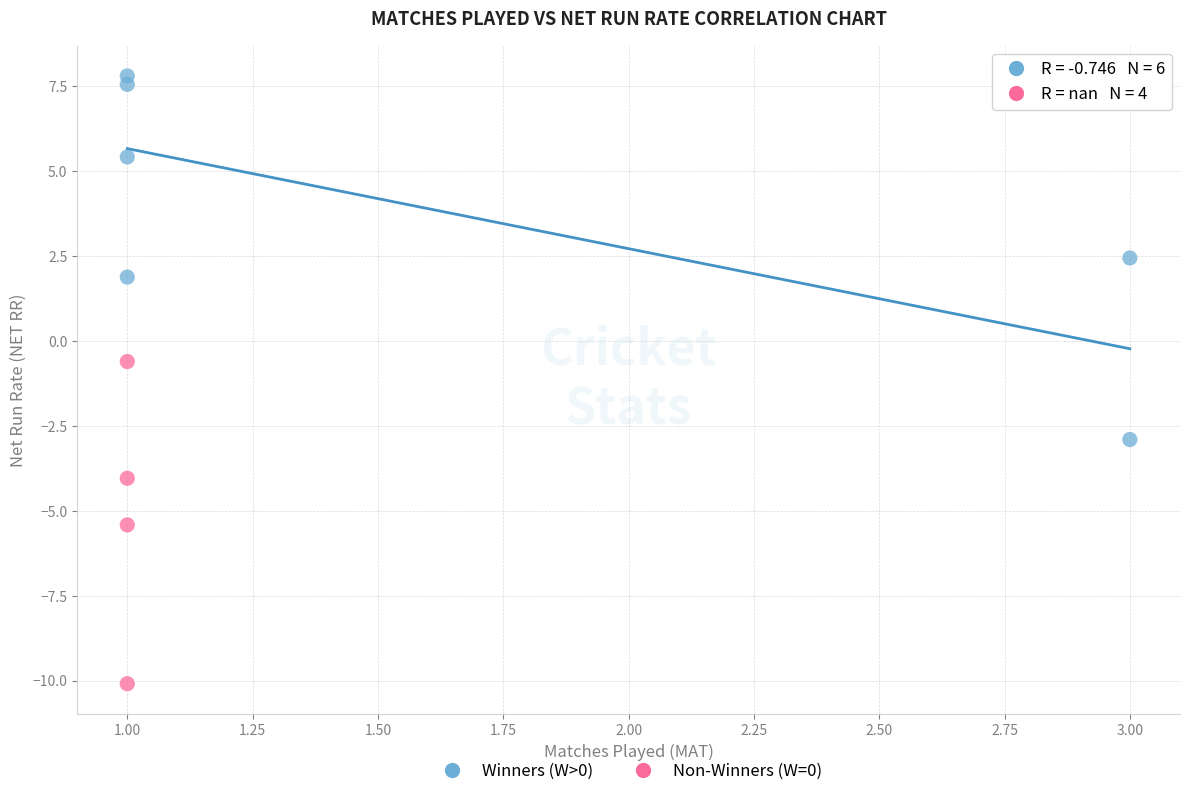

Which series has the widest spread of Y values?

Winners (W>0)